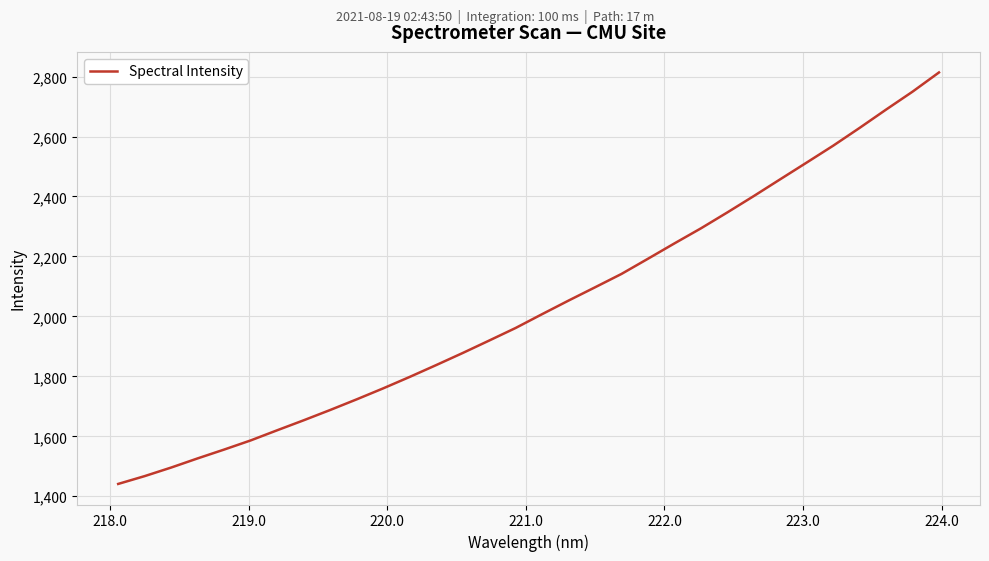

What is the minimum value shown in the chart?

1441.2